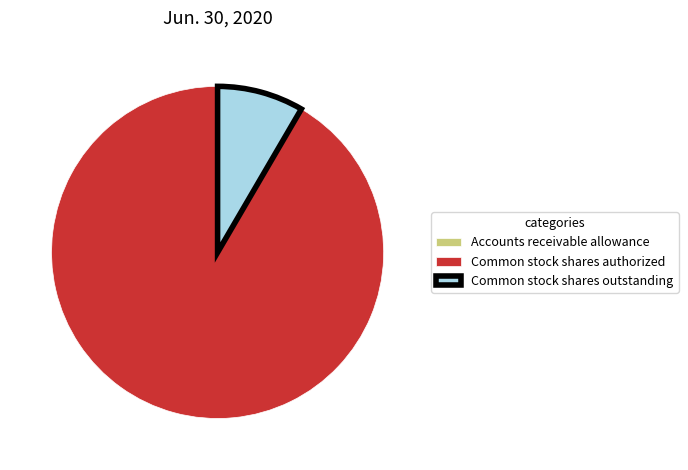

What is the largest slice in the pie chart?

Common stock shares authorized